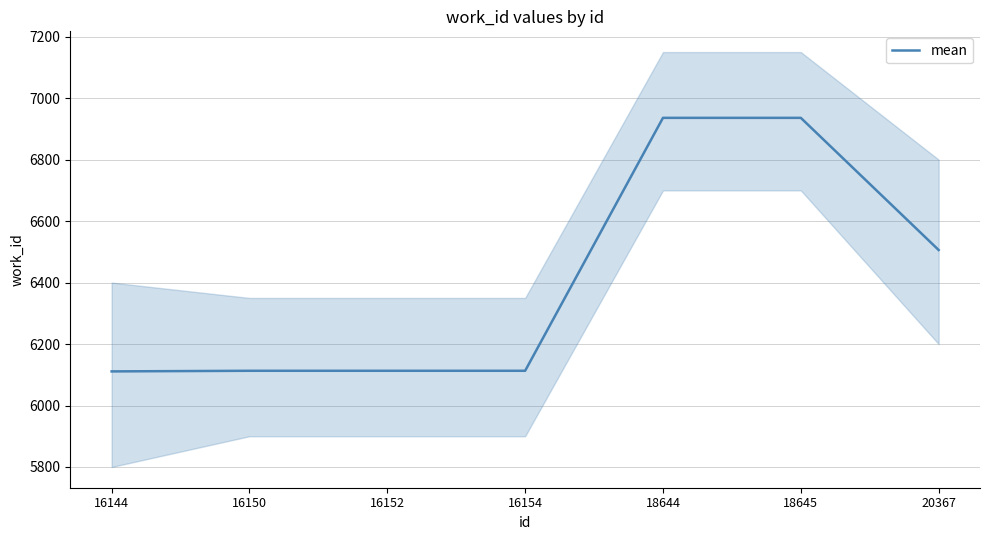

The value at 20367 is 3165. True or false?

False